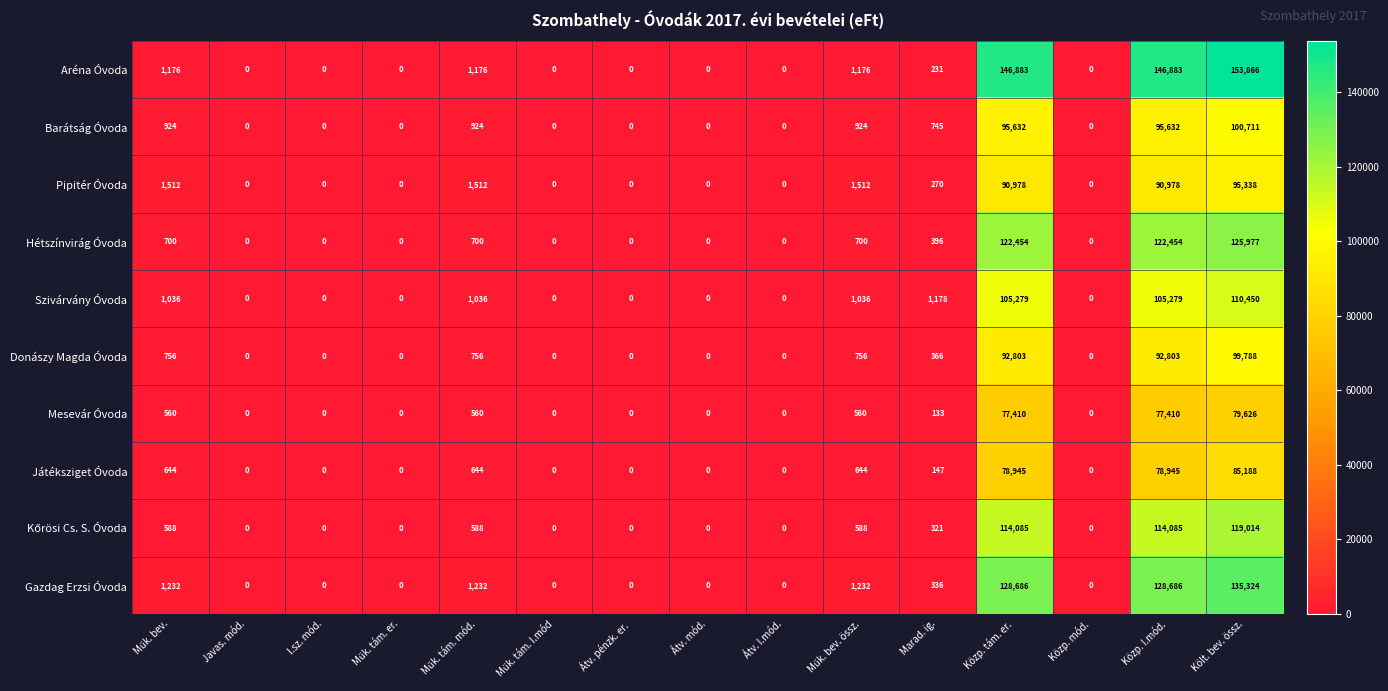

At which category does the chart reach its peak across all series?

Költ. bev. össz.